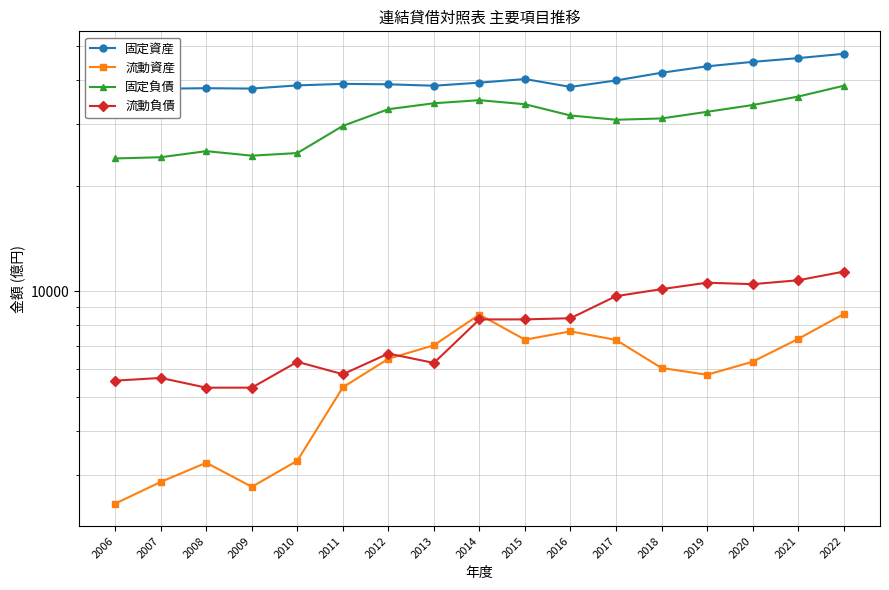

At how many categories does at least one series exceed 25020?

17